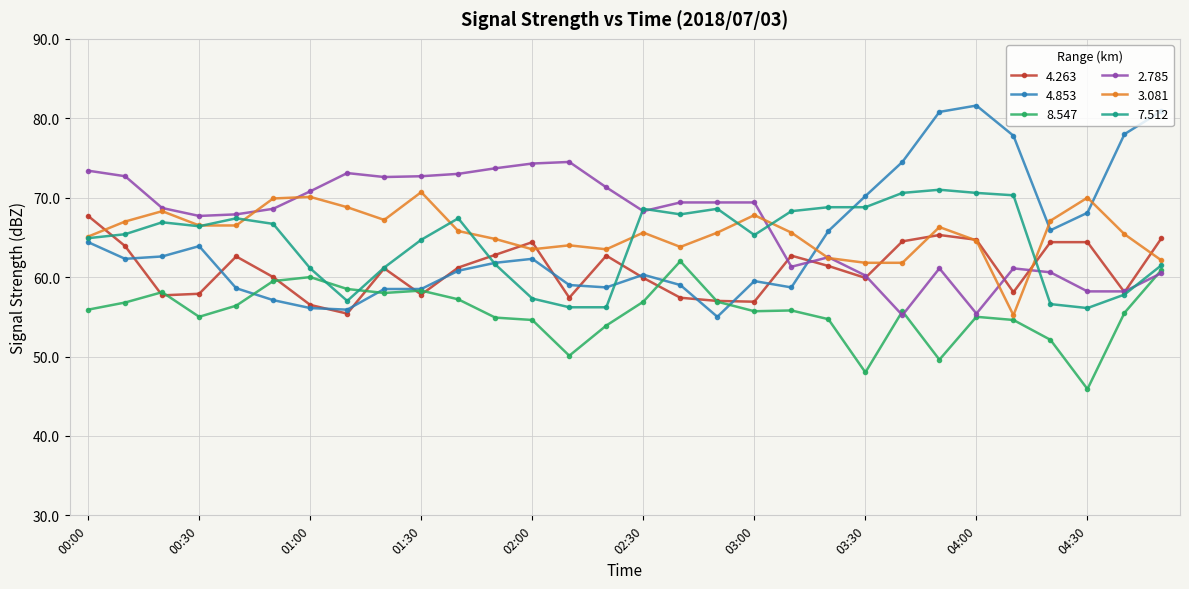

What are all the series names shown in the legend?

4.263, 4.853, 8.547, 2.785, 3.081, 7.512